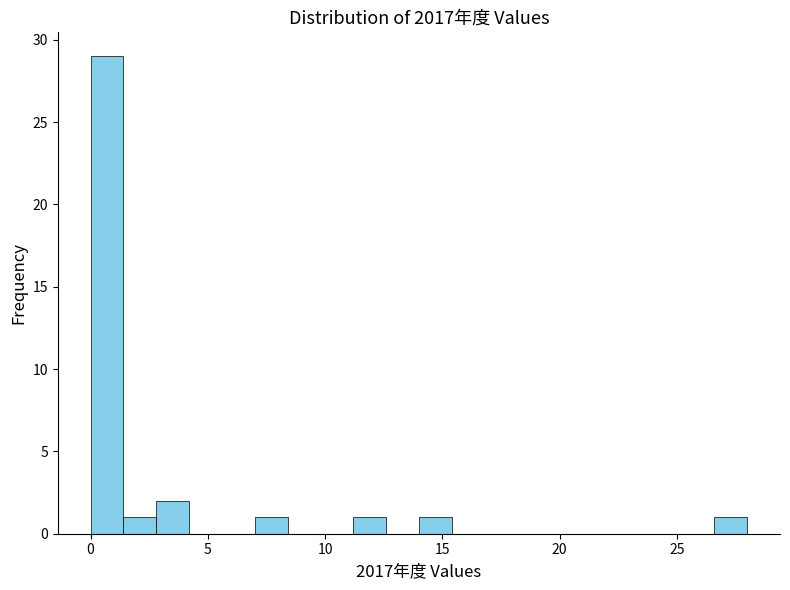

Around what value on the x-axis is the tallest bar? Give the approximate position of its centre, as read against the axis.

0.5